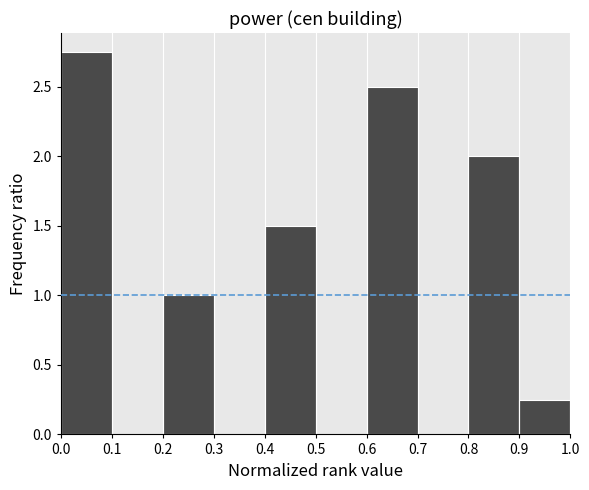

Which range on the x-axis has the tallest bar?

0.0 to 0.1